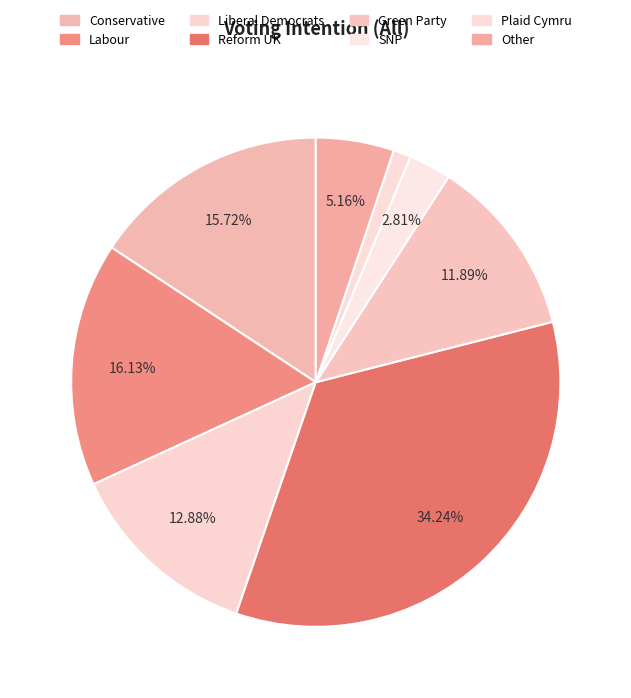

Rank the categories by value from lowest to highest.

Plaid Cymru, SNP, Other, Green Party, Liberal Democrats, Conservative, Labour, Reform UK